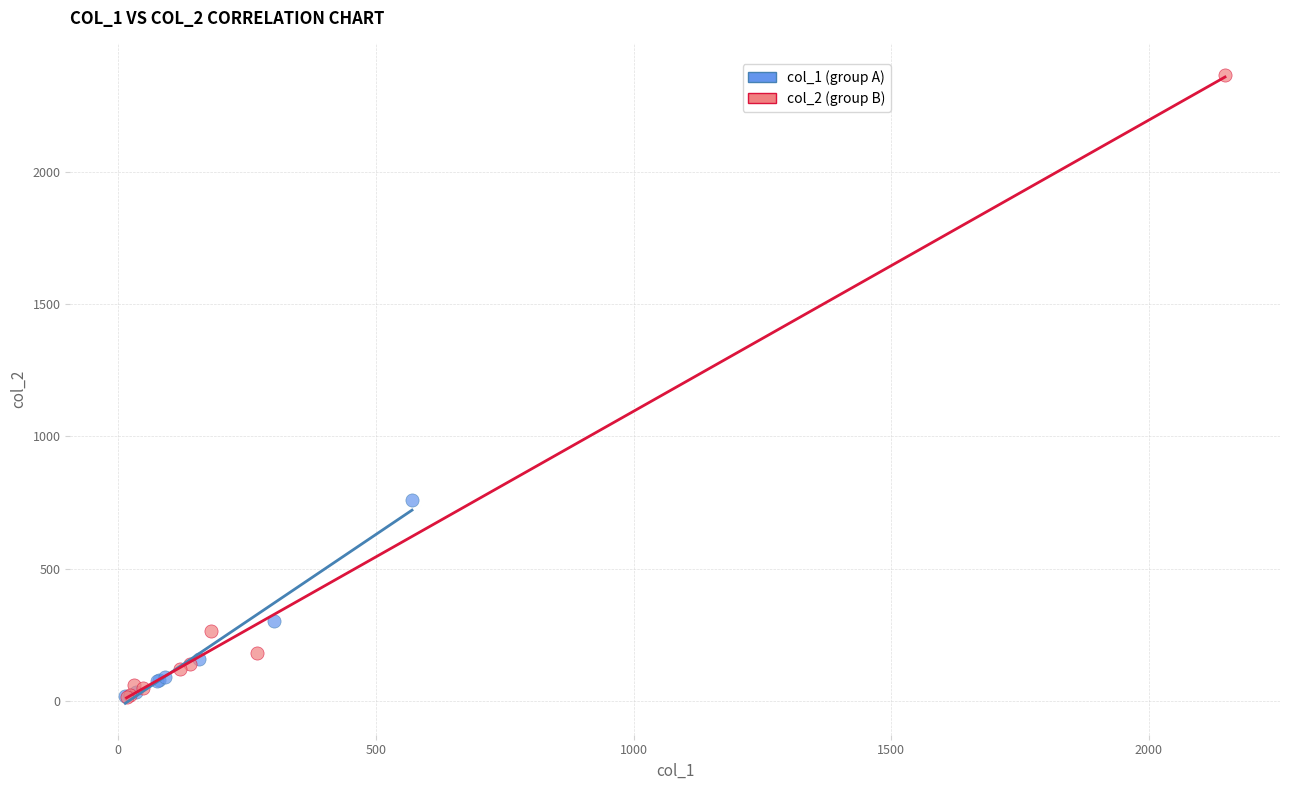

Which series has the widest spread of Y values?

col_2 (group B)